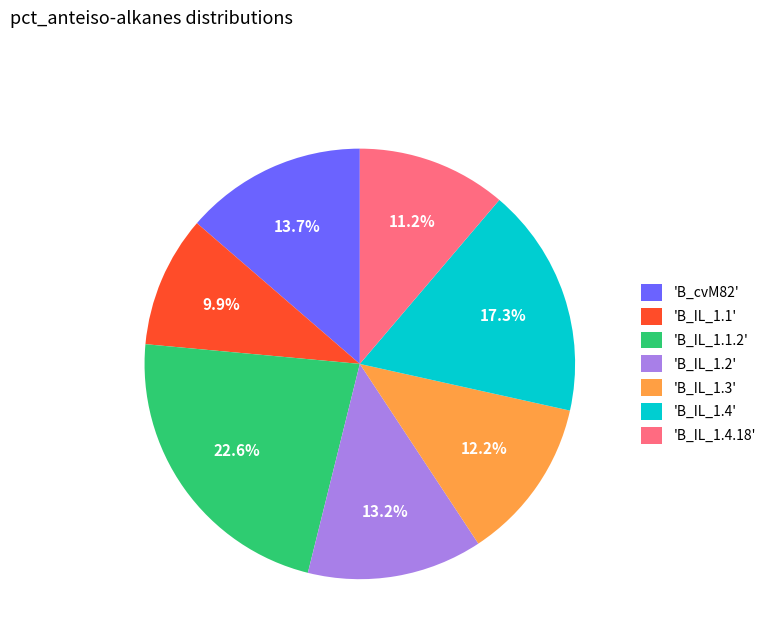

What is the ratio of the value at 'B_IL_1.3' to the value at 'B_cvM82'?

0.9